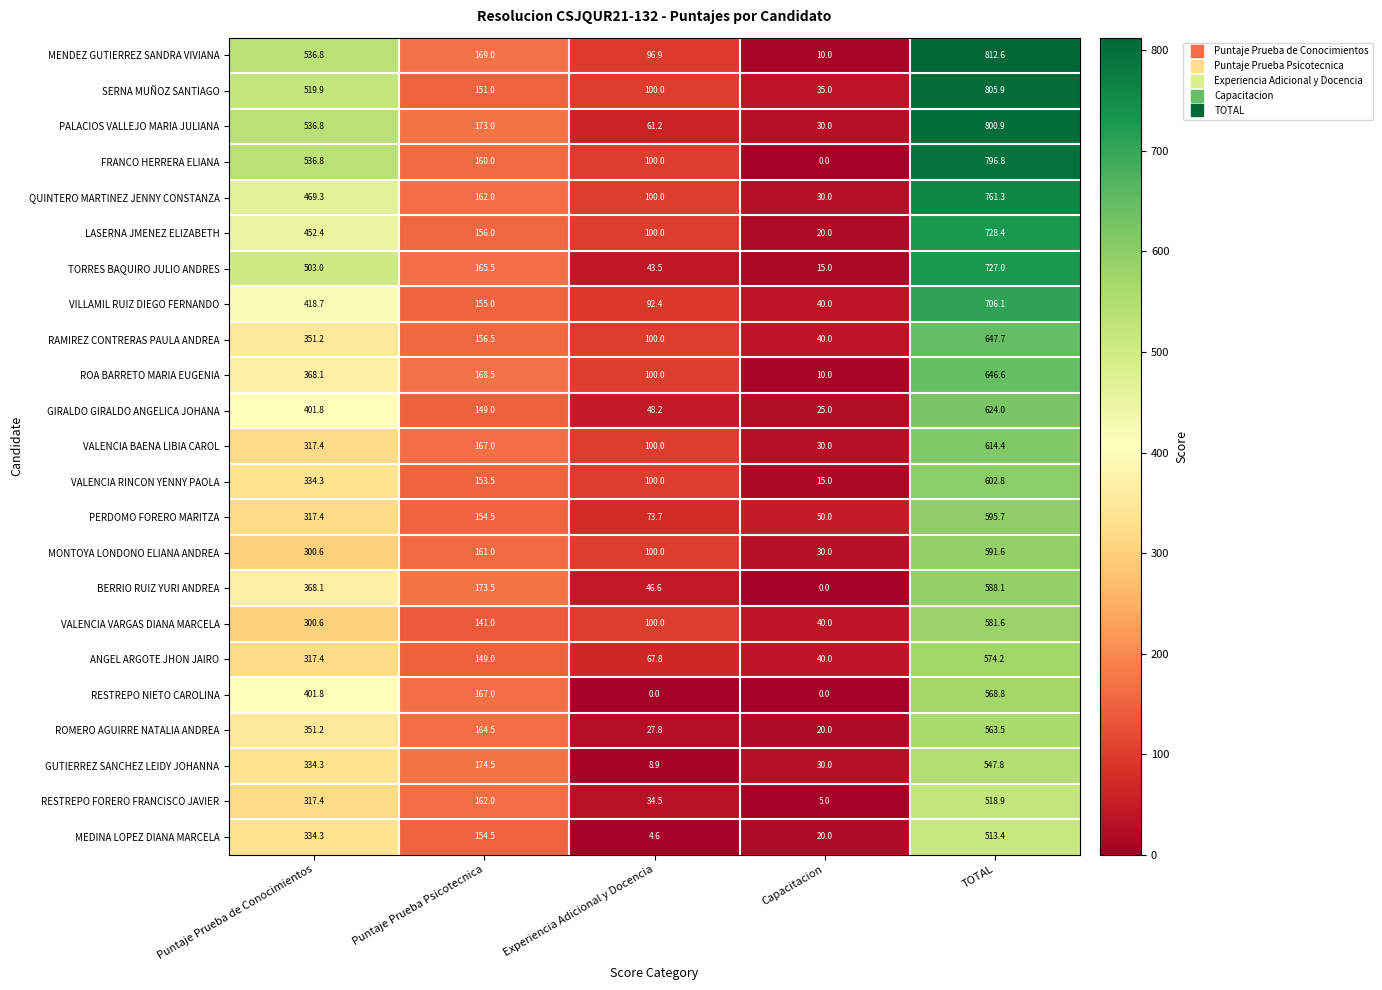

Which series has the largest range (max minus min)?

MENDEZ GUTIERREZ SANDRA VIVIANA